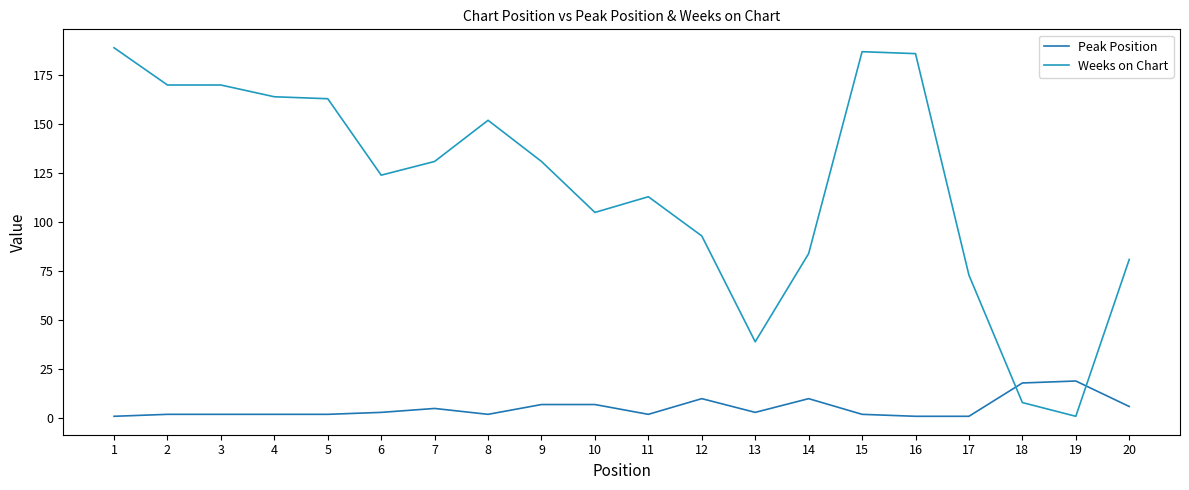

Does the chart display data point markers on the line(s)?

No